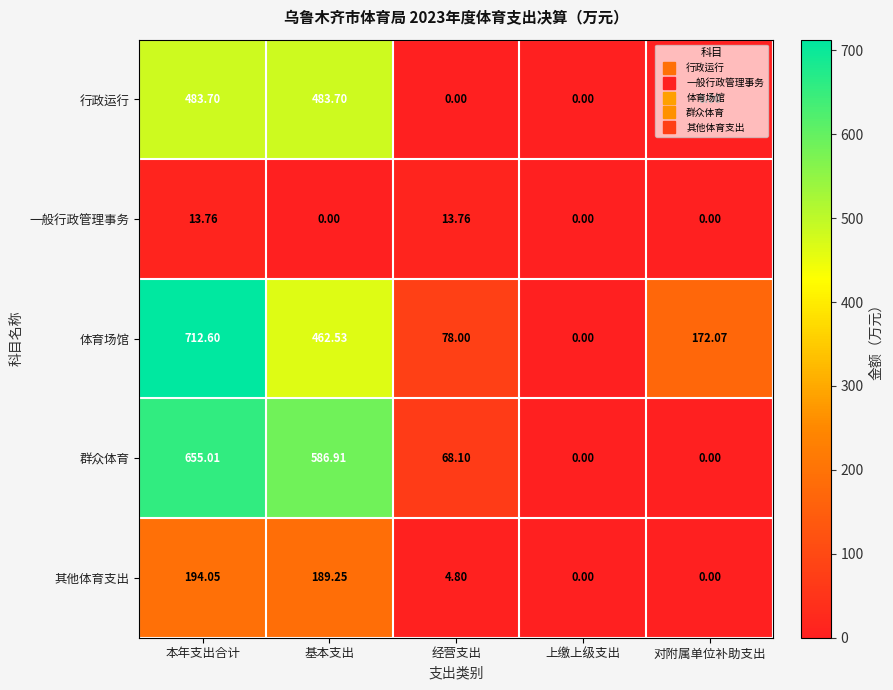

List the series in order of their peak value, highest first.

体育场馆, 群众体育, 行政运行, 其他体育支出, 一般行政管理事务